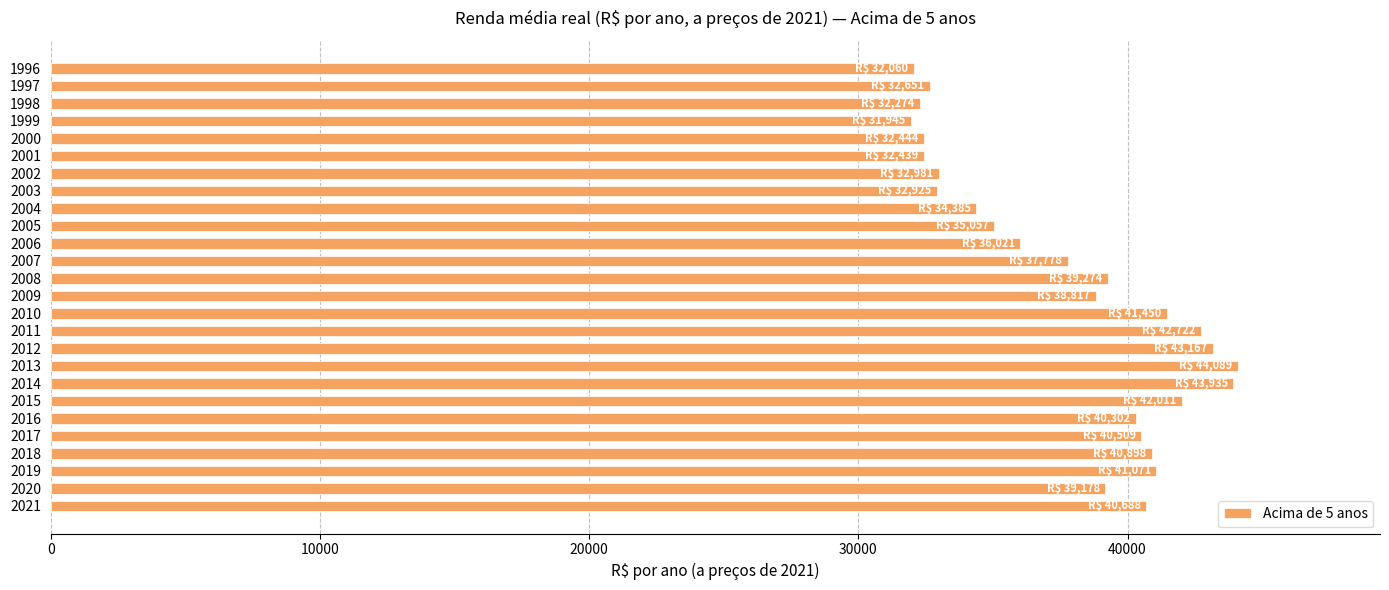

How many distinct data groups are displayed?

1